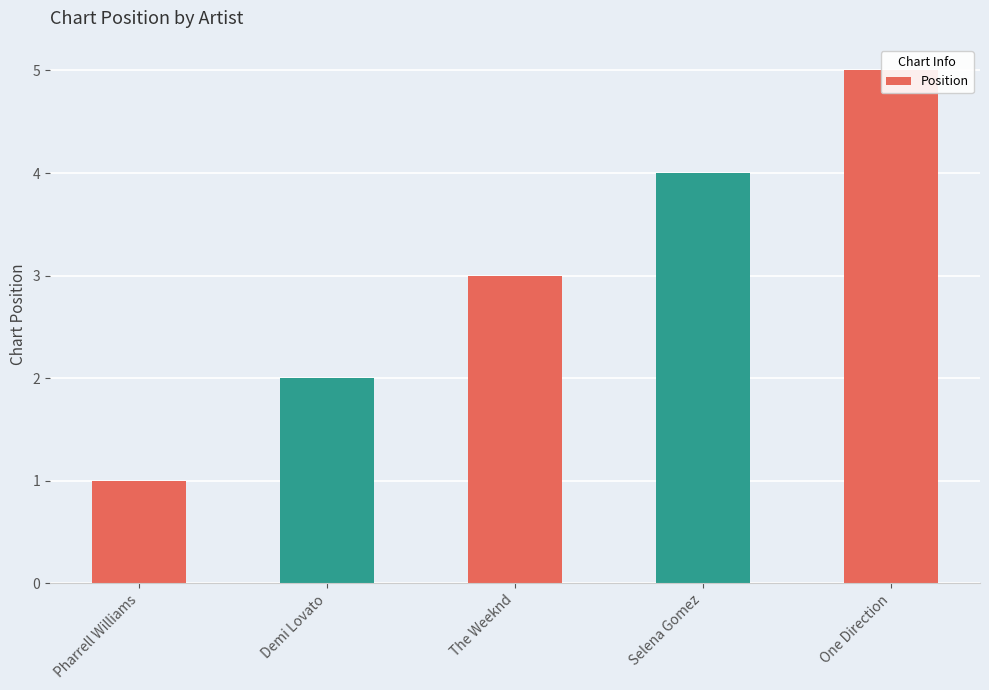

What is the average value?

3